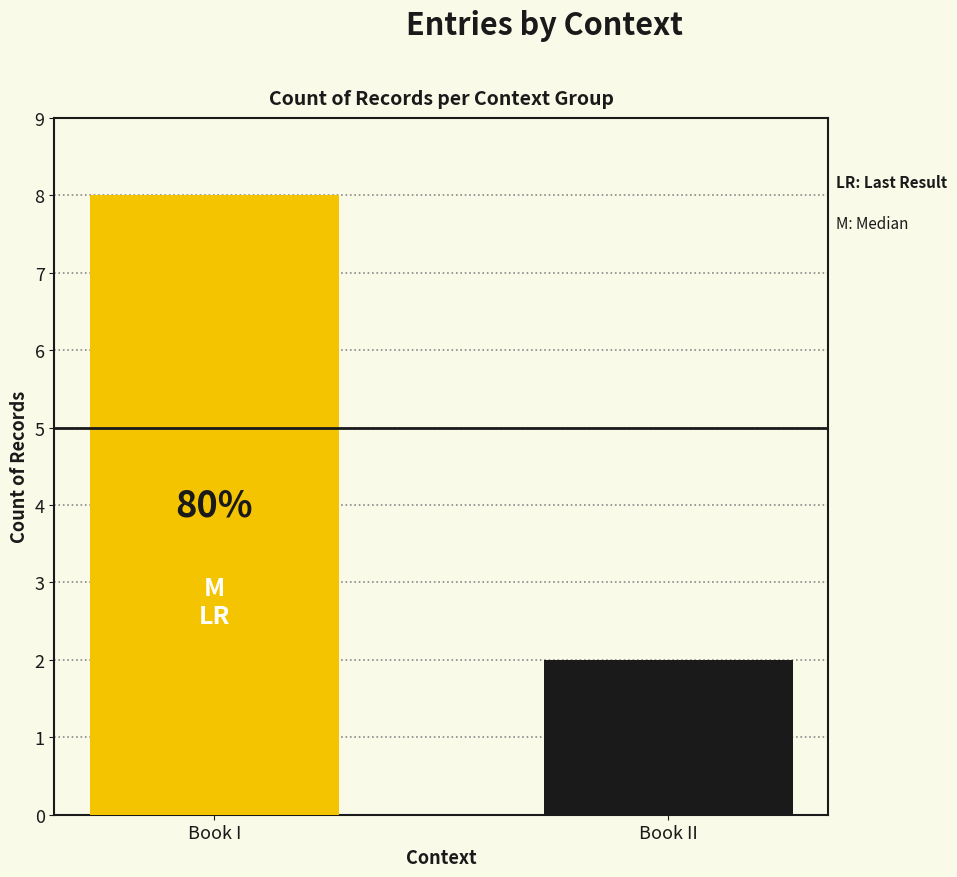

Are the bars horizontal?

No